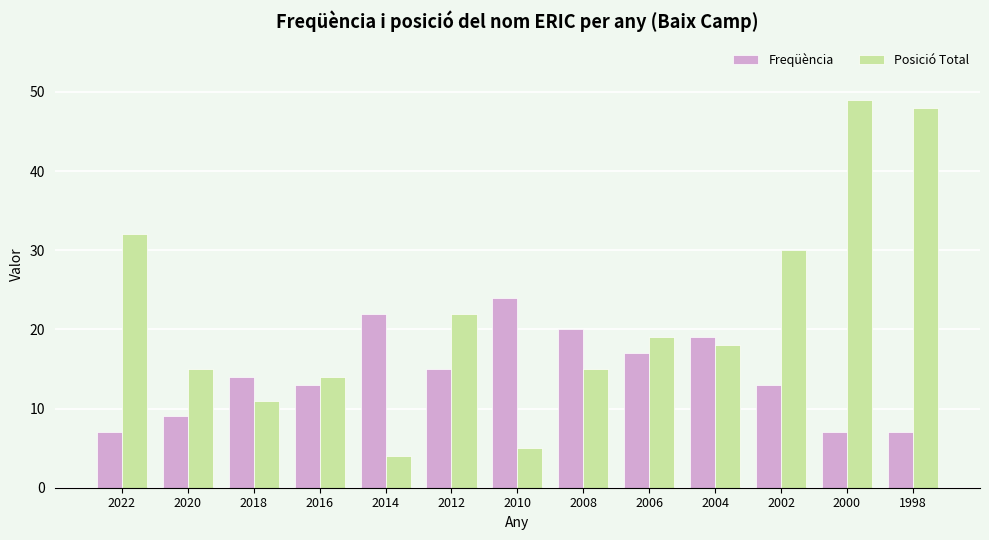

At which category is the sum across all series the highest?

2000